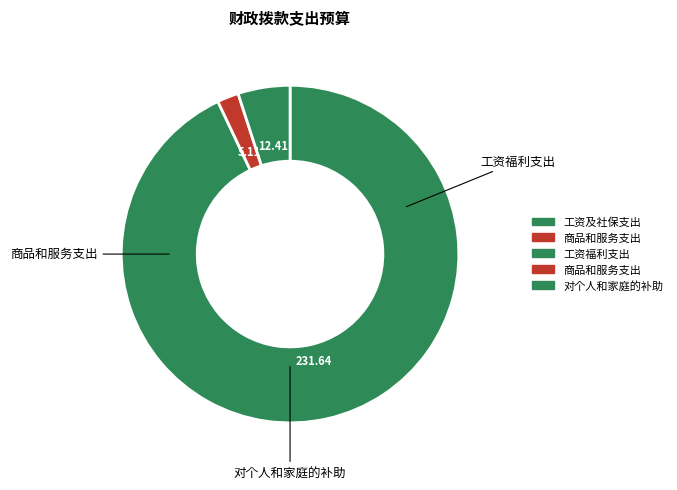

Count the number of slices in the pie.

3